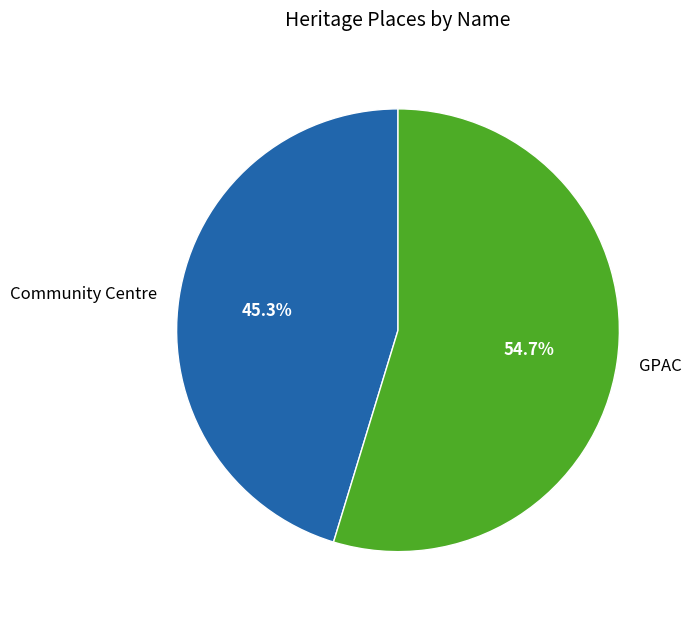

Is there a majority slice in this chart?

Yes